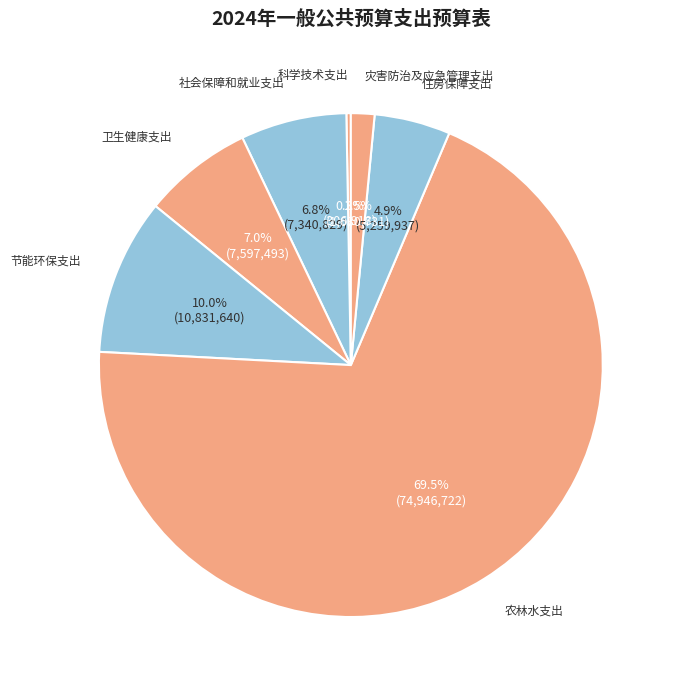

How many slices are in this pie chart?

7